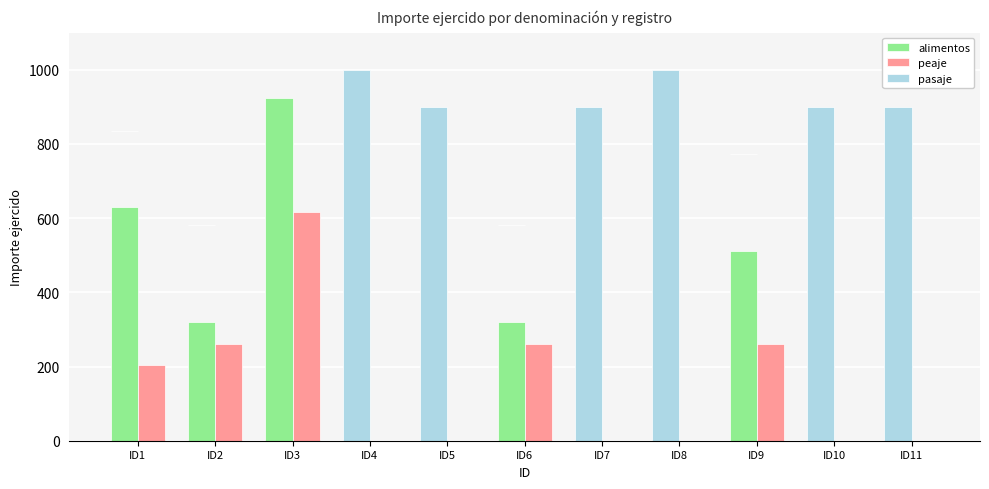

Count the number of data series in this chart.

3